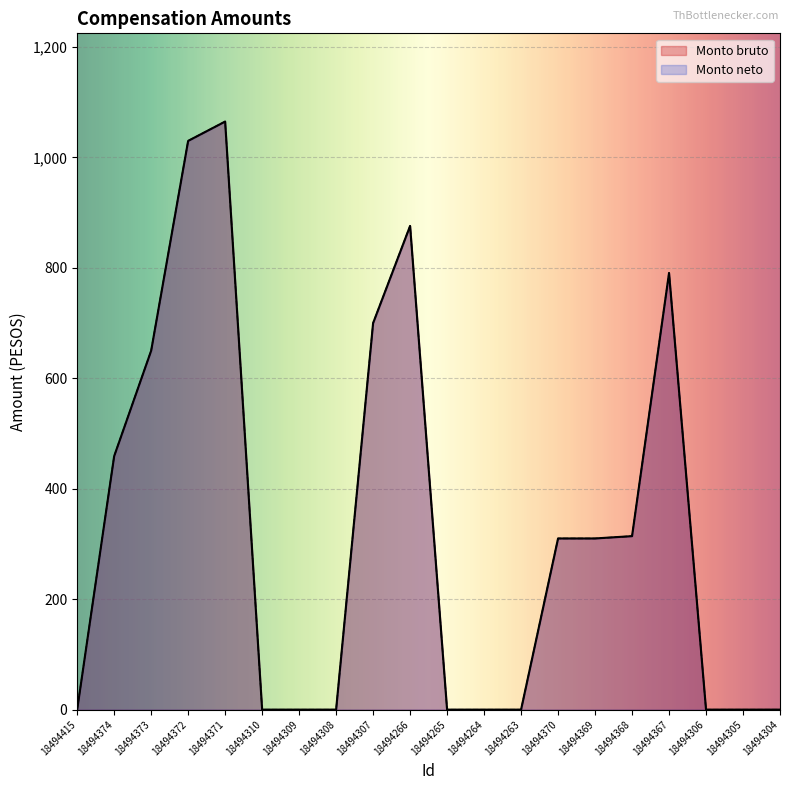

What is the total value across all series at 18494367?

1581.6